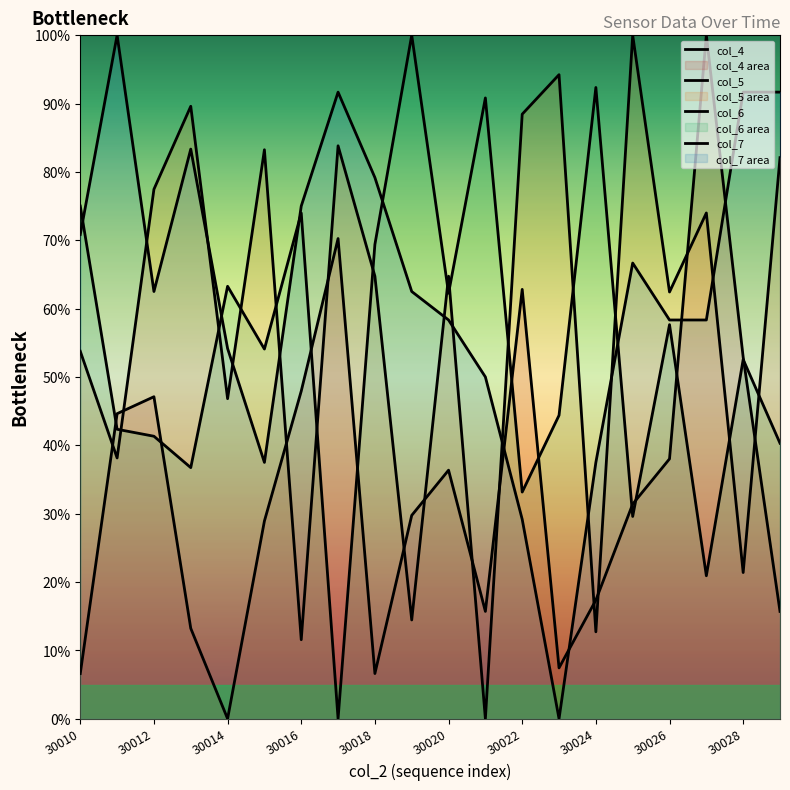

Count the number of data series in this chart.

4